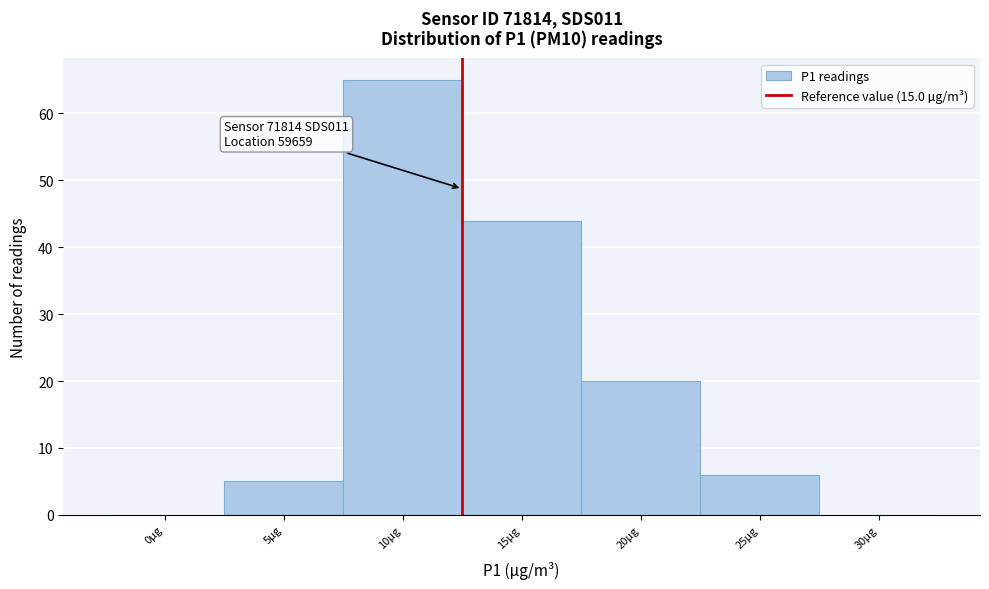

Reading right to left, transcribe all the data shown in this chart.

30µg=0	25µg=6	20µg=20	15µg=44	10µg=65	5µg=5	0µg=0